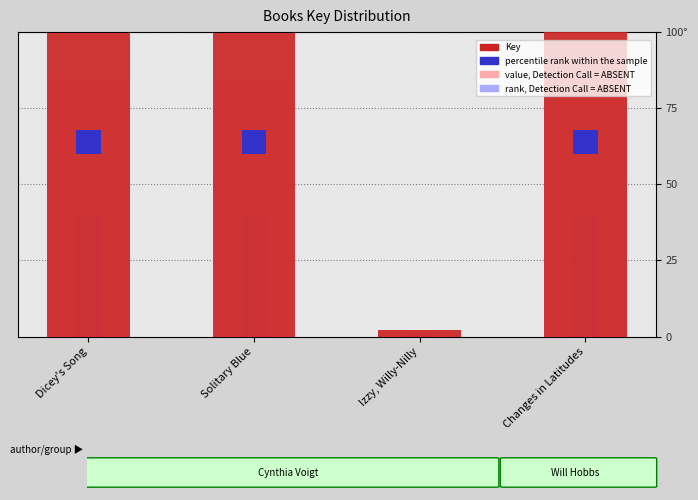

True or false: the data shows 80.9 at Dicey's Song.

False